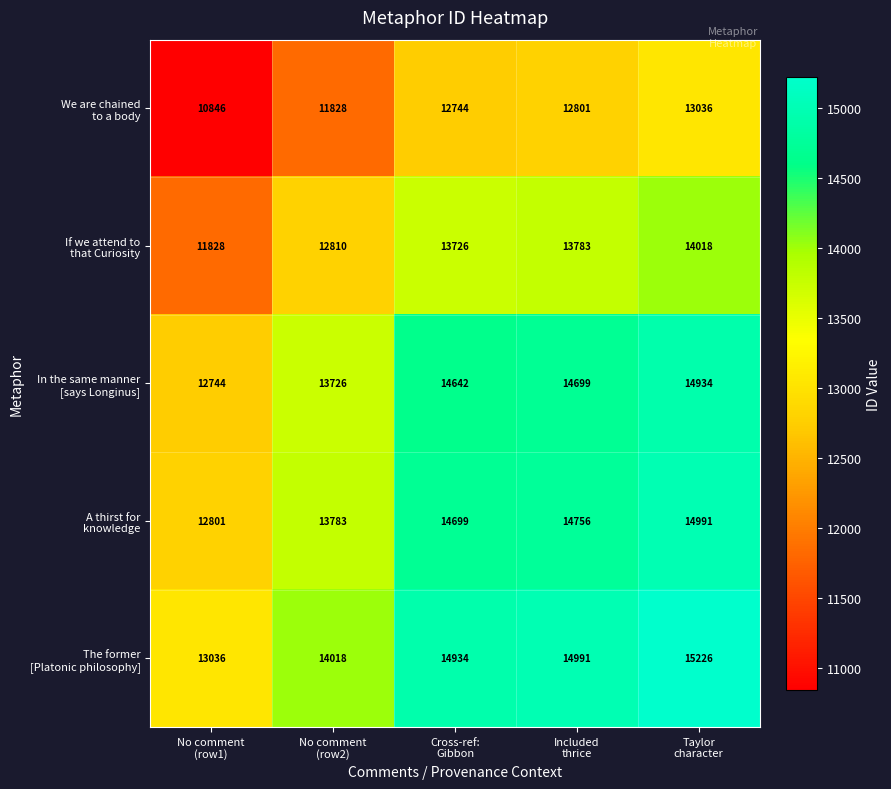

What is the maximum value shown in the chart?

15226